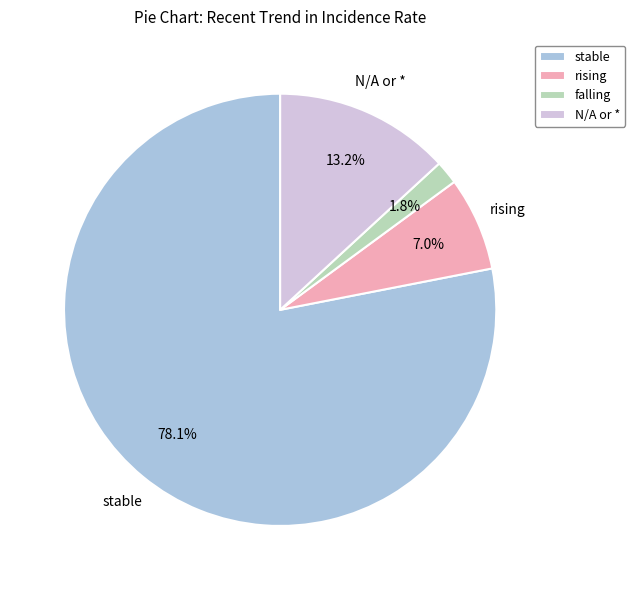

To the nearest percent, what is the combined percentage of stable and N/A or *?

91%